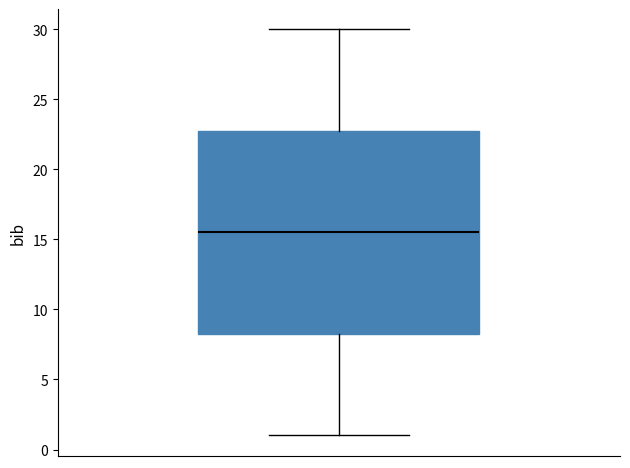

Where does the median line of the box sit on the y-axis? The values are not printed on the chart, so give them approximately, as read against the axis.

15.5